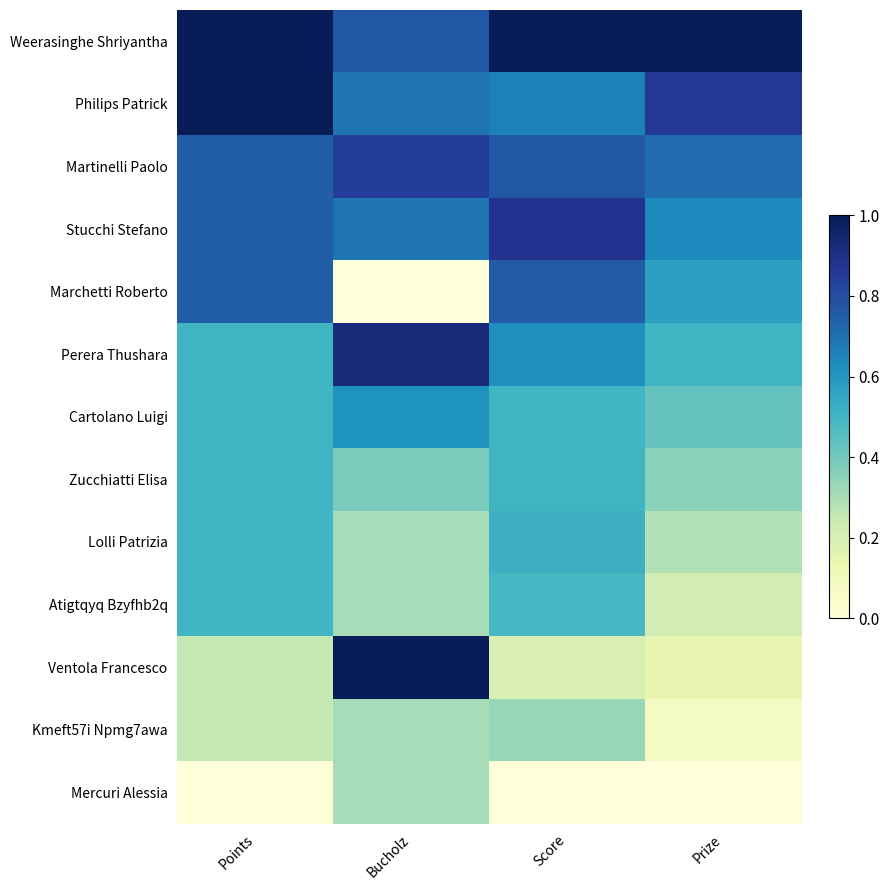

Reading right to left, transcribe all the data shown in this chart.

Weerasinghe Shriyantha: Prize=1.0	Score=1.0	Bucholz=0.8	Points=1.0
Philips Patrick: Prize=0.9	Score=0.7	Bucholz=0.7	Points=1.0
Martinelli Paolo: Prize=0.7	Score=0.8	Bucholz=0.8	Points=0.8
Stucchi Stefano: Prize=0.6	Score=0.9	Bucholz=0.7	Points=0.8
Marchetti Roberto: Prize=0.6	Score=0.8	Bucholz=0.0	Points=0.8
Perera Thushara: Prize=0.5	Score=0.6	Bucholz=0.9	Points=0.5
Cartolano Luigi: Prize=0.4	Score=0.5	Bucholz=0.6	Points=0.5
Zucchiatti Elisa: Prize=0.4	Score=0.5	Bucholz=0.4	Points=0.5
Lolli Patrizia: Prize=0.3	Score=0.5	Bucholz=0.3	Points=0.5
Atigtqyq Bzyfhb2q: Prize=0.2	Score=0.5	Bucholz=0.3	Points=0.5
Ventola Francesco: Prize=0.1	Score=0.2	Bucholz=1.0	Points=0.2
Kmeft57i Npmg7awa: Prize=0.1	Score=0.3	Bucholz=0.3	Points=0.2
Mercuri Alessia: Prize=0.0	Score=0.0	Bucholz=0.3	Points=0.0